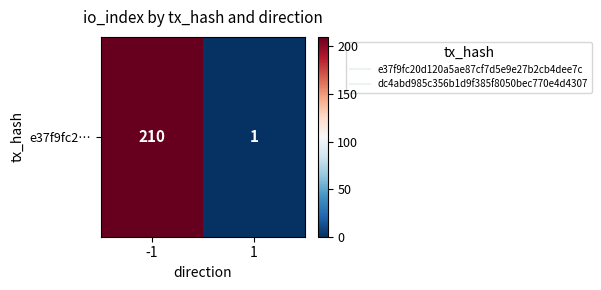

Reading right to left, what are all the values shown in this chart?

1	210